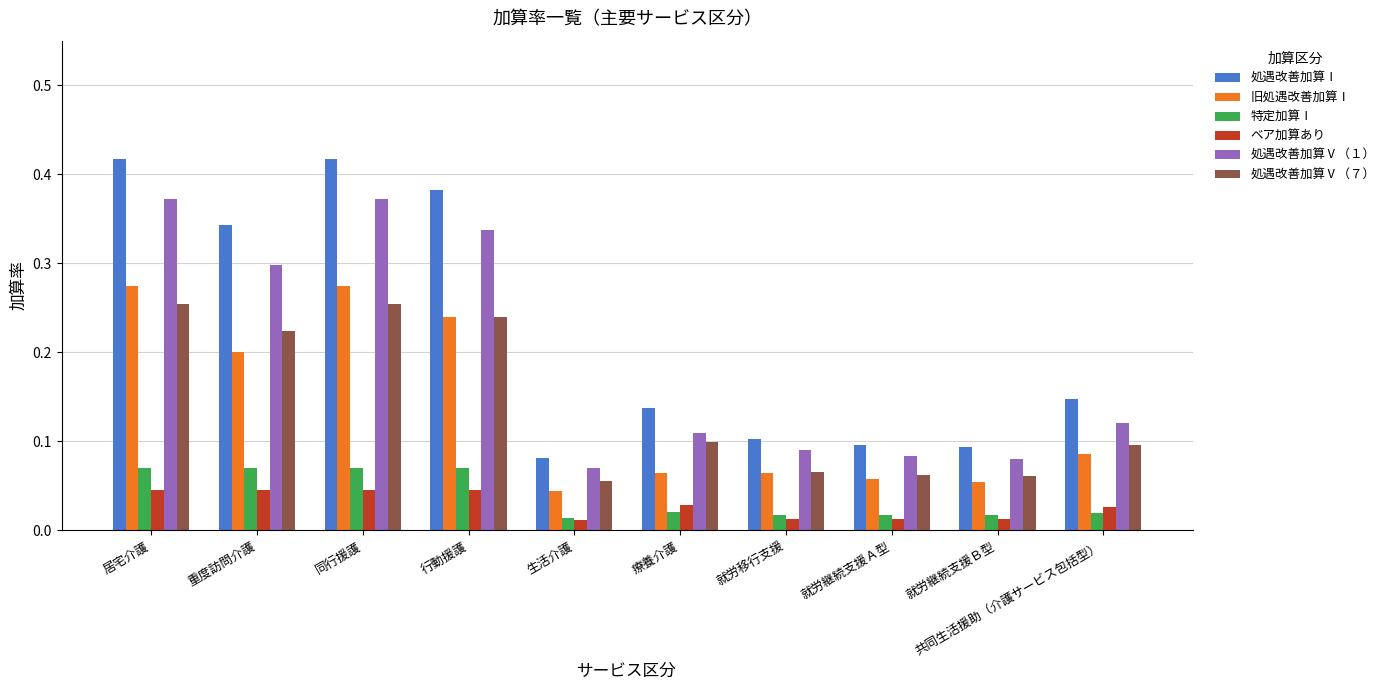

What is the label of the 10th bar from the left?

共同生活援助（介護サービス包括型）